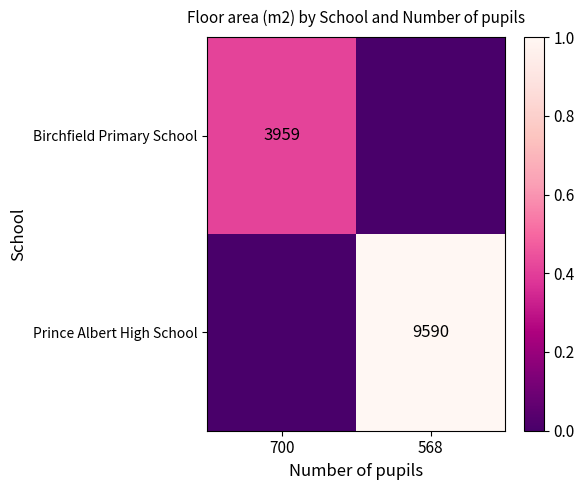

True or false: Prince Albert High School has a value of 12554 at 568.

False